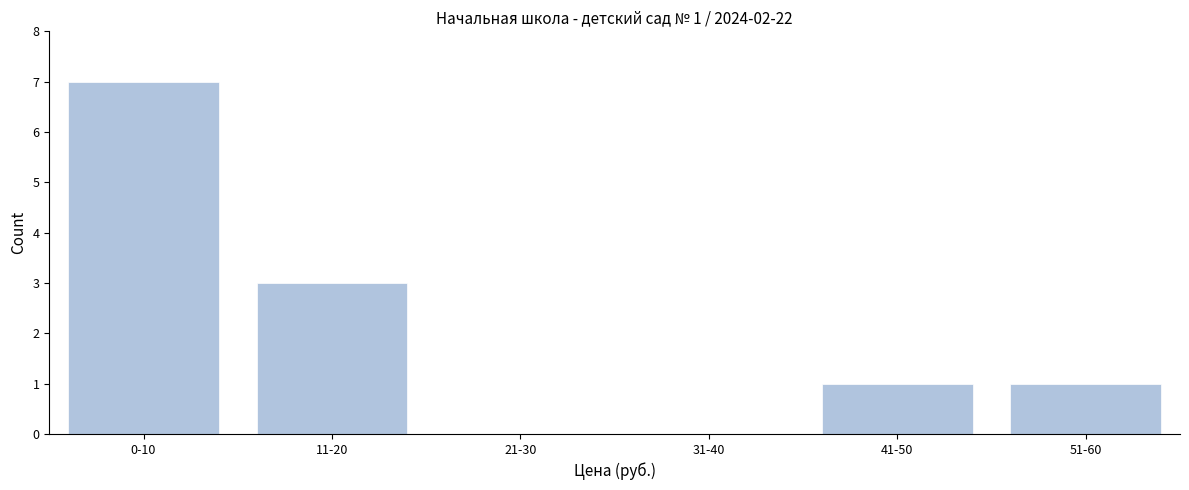

Reading left to right, what are all the values shown in this chart?

0-10=7	11-20=3	21-30=0	31-40=0	41-50=1	51-60=1